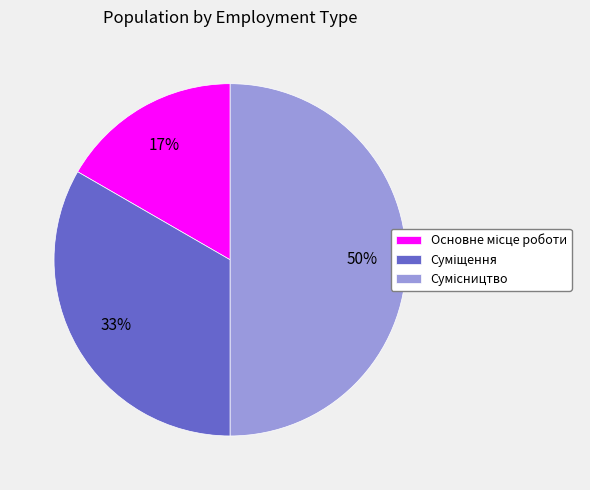

To the nearest percent, what is the average slice percentage?

33%